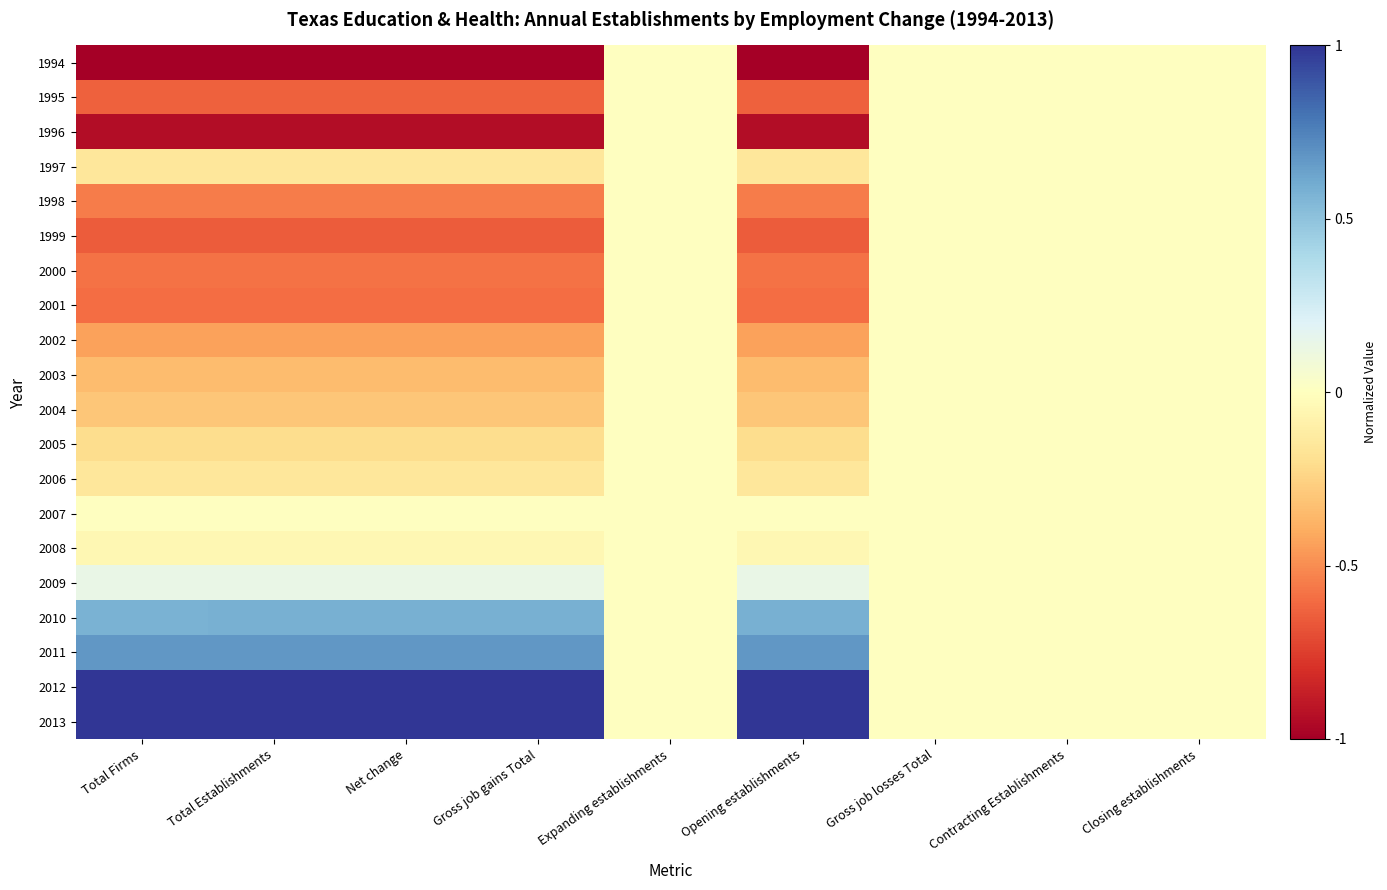

At Gross job losses Total, list the series in order from largest to smallest.

1994, 1995, 1996, 1997, 1998, 1999, 2000, 2001, 2002, 2003, 2004, 2005, 2006, 2007, 2008, 2009, 2010, 2011, 2012, 2013